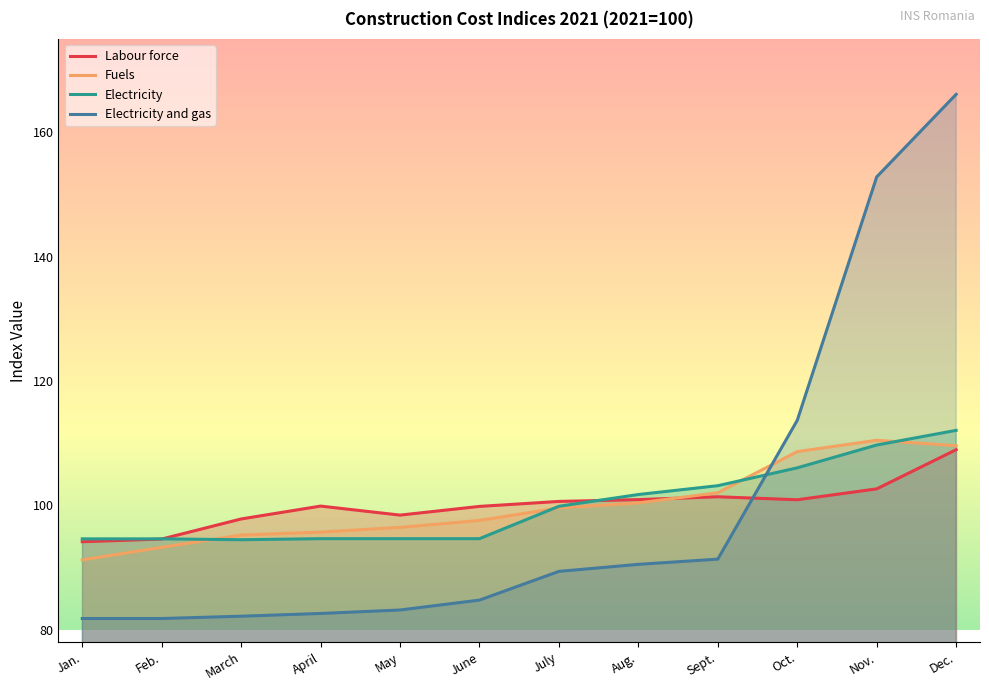

Reading right to left, transcribe all the data shown in this chart.

Labour force: 108.9	102.6	100.9	101.4	100.9	100.6	99.8	98.4	99.9	97.8	94.6	94.1
Fuels: 109.6	110.5	108.6	102.0	100.4	99.6	97.6	96.5	95.7	95.2	93.2	91.2
Electricity: 112.0	109.7	106.0	103.2	101.7	99.8	94.6	94.6	94.6	94.5	94.6	94.6
Electricity and gas: 166.1	152.8	113.7	91.3	90.5	89.4	84.8	83.2	82.6	82.2	81.8	81.8